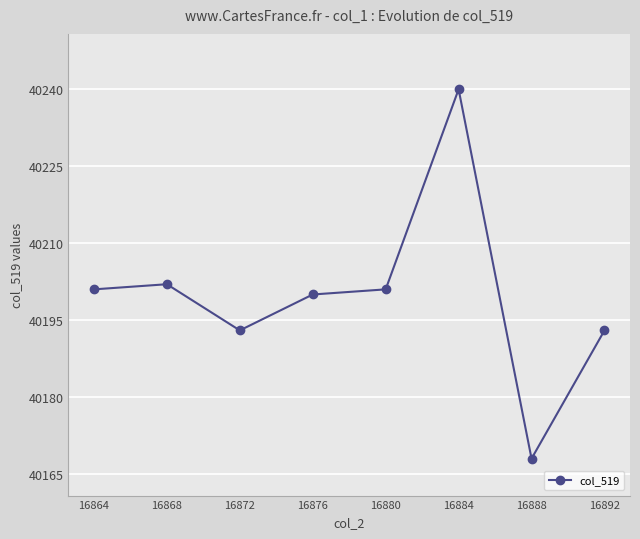

What is the change in value from 16876 to 16880?

+1